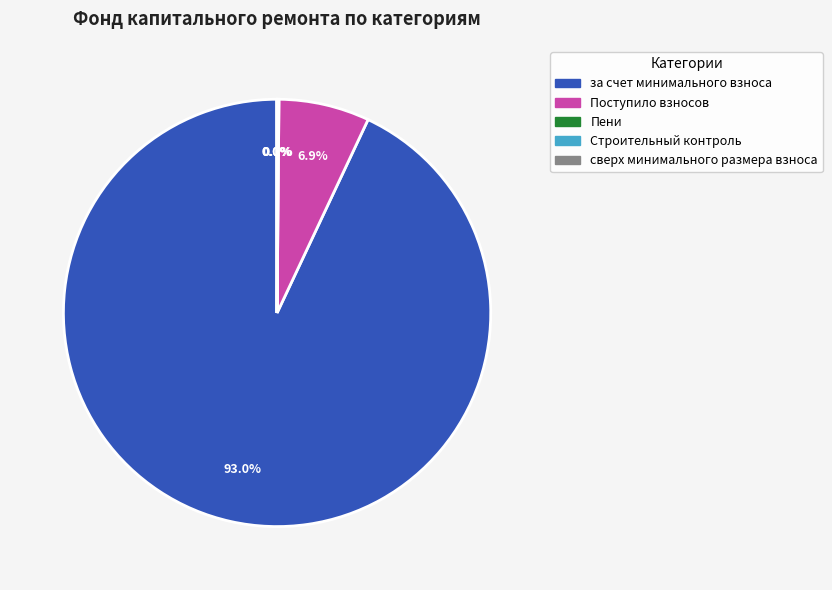

Does any single category account for the majority?

Yes